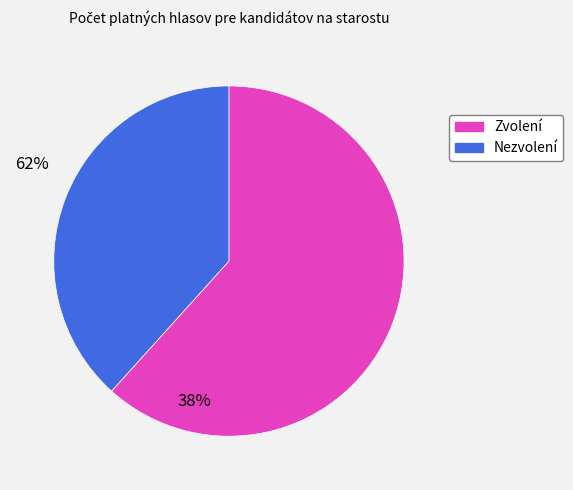

Does any single category account for the majority?

Yes